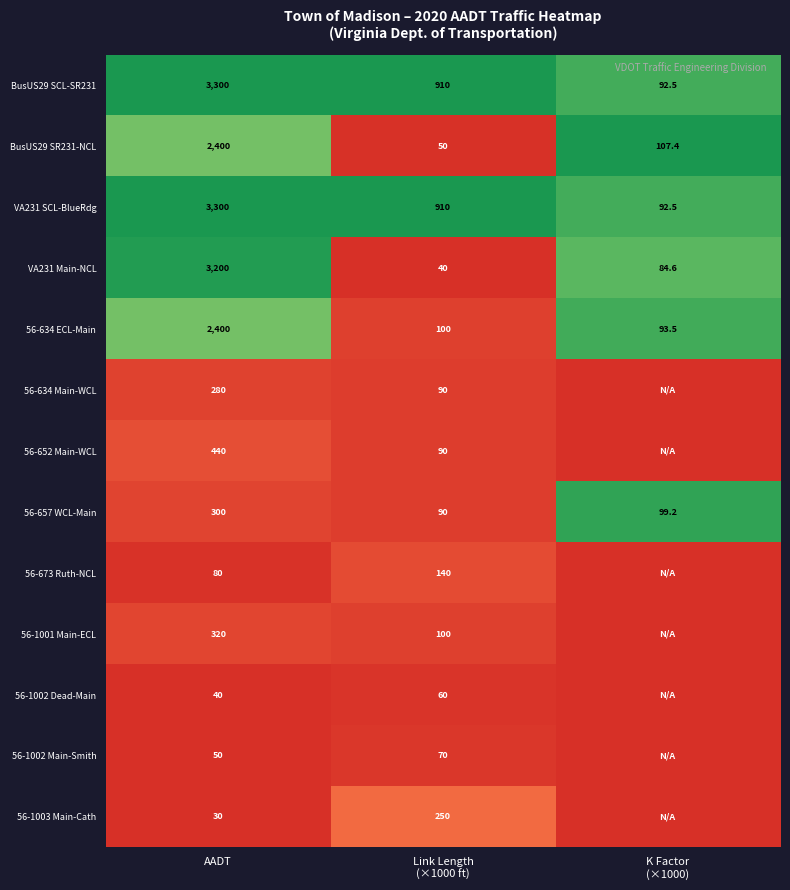

True or false: BusUS29 SR231-NCL has a value of 3864.4 at AADT.

False